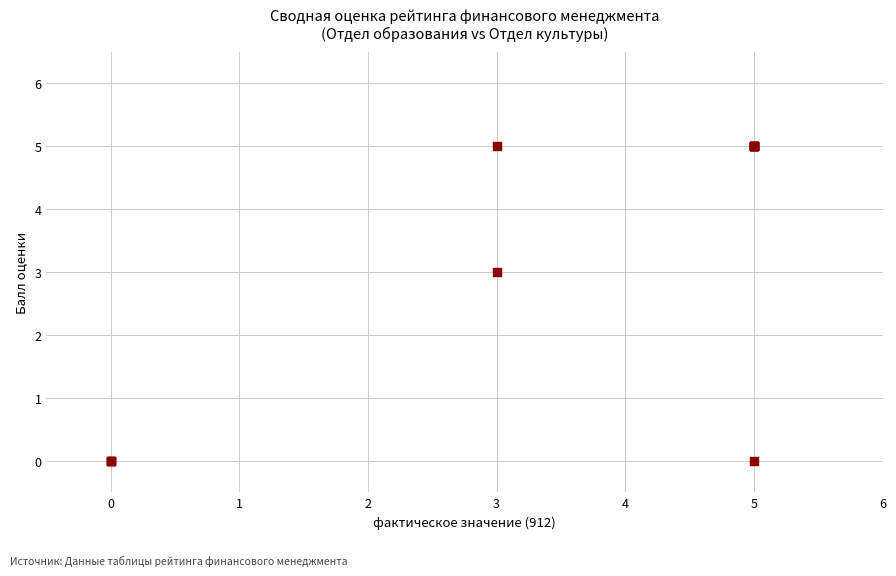

What Y value in the scatter plot is closest to 2?

3